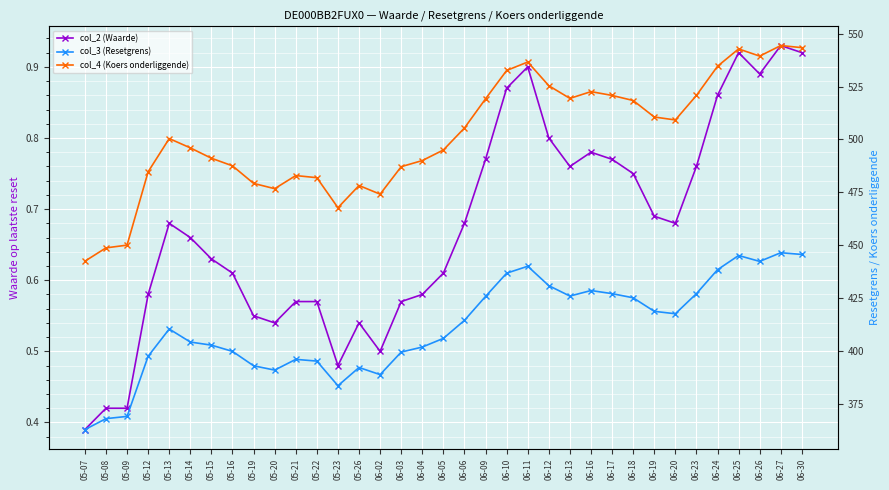

At which label does col_4 (Koers onderliggende) first exceed 500?

05-13